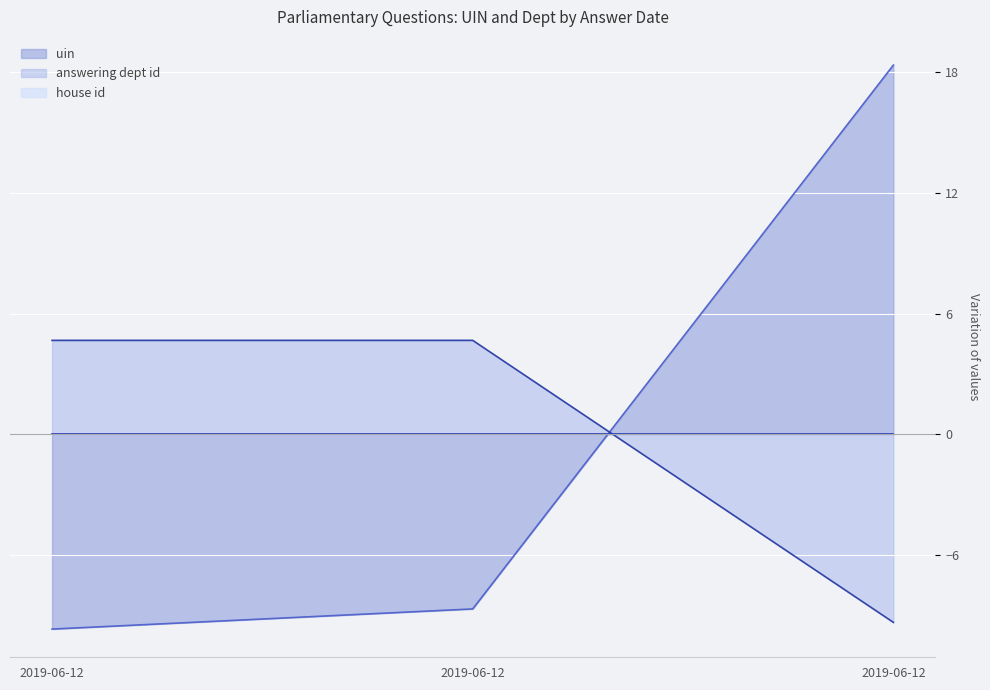

How many lines are shown in the chart?

3